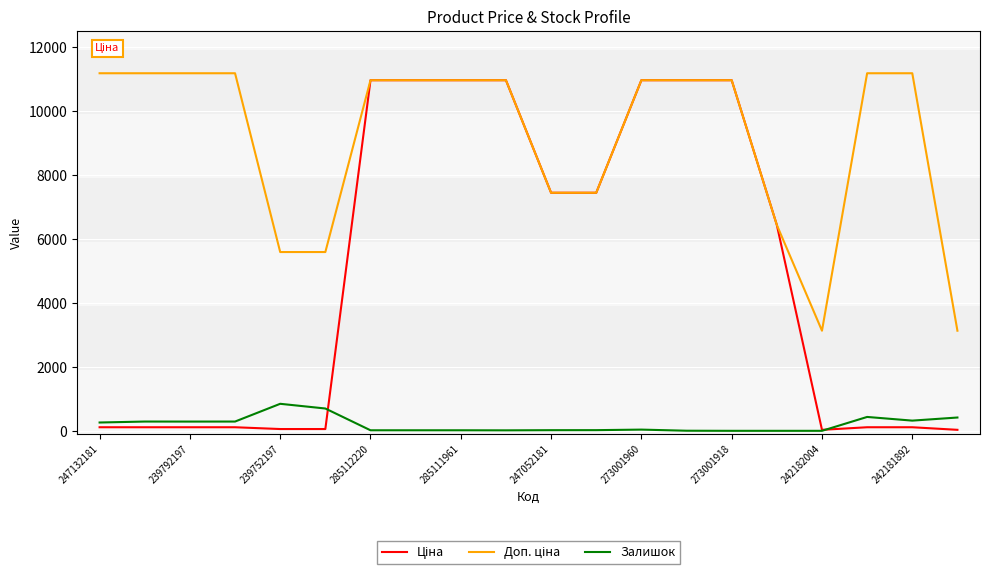

Rank the series by their maximum value, from highest to lowest.

Доп. ціна, Ціна, Залишок